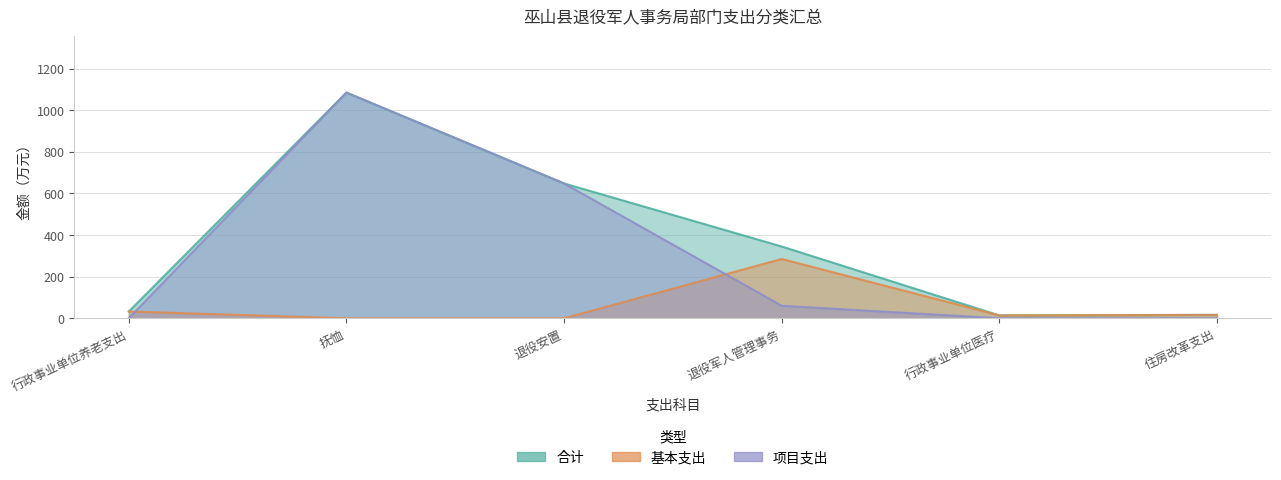

At how many categories does at least one series exceed 921?

1